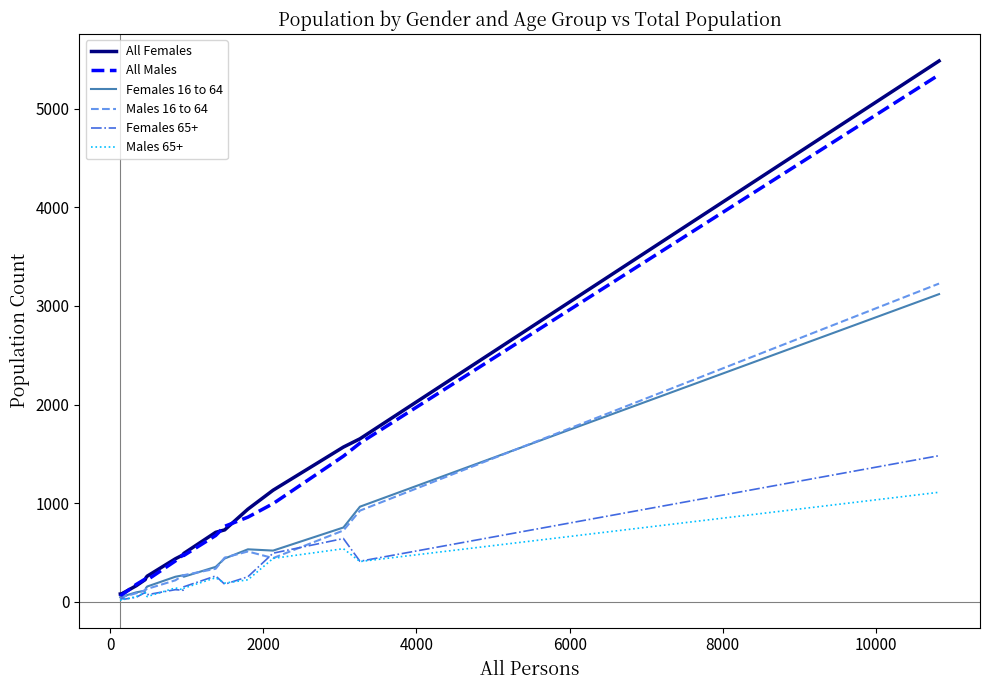

At how many categories does at least one series exceed 1621?

2